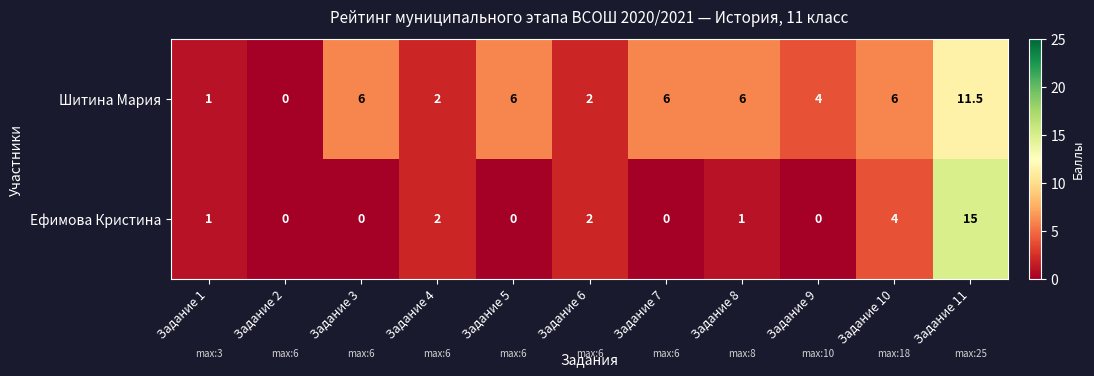

At Задание 3, list the series in order from largest to smallest.

Шитина Мария, Ефимова Кристина